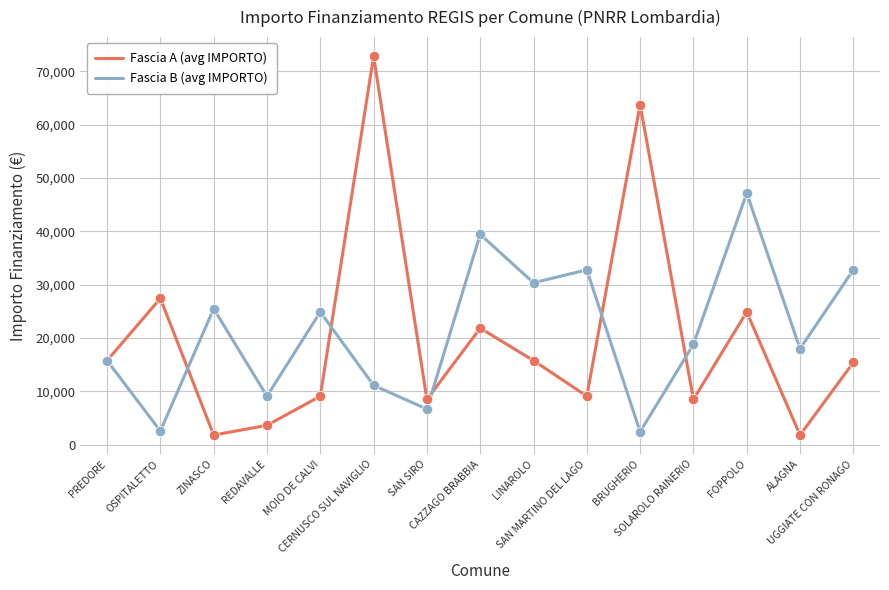

Is the value of Fascia A (avg IMPORTO) at SAN SIRO greater than the value of Fascia B (avg IMPORTO) at SOLAROLO RAINERIO?

No